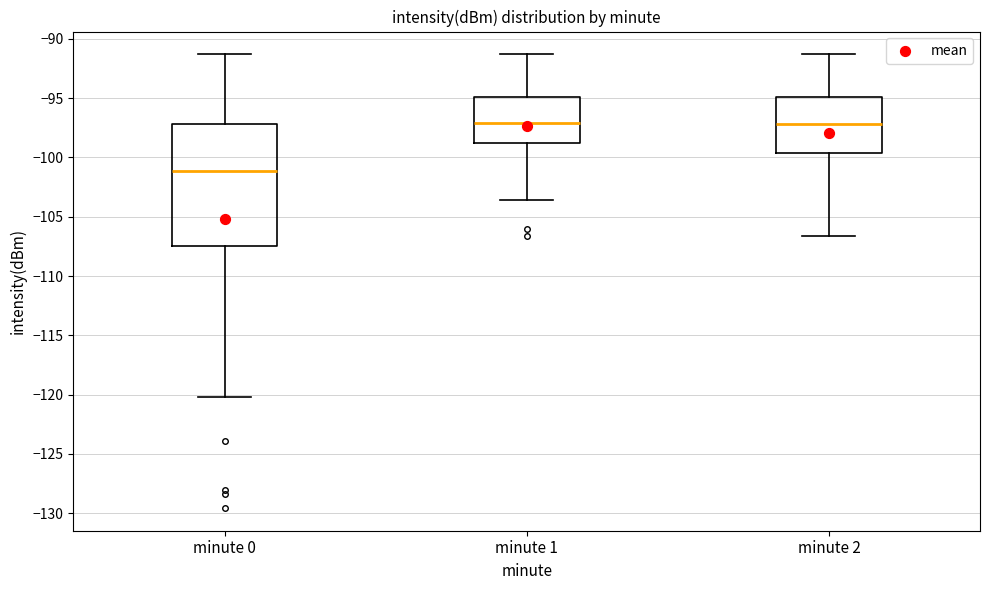

Reading left to right, read every box against the y-axis: the position of its median line, the range the box covers, and the ends of its whiskers. The values are not printed on the chart, so give them approximately, as read against the axis.

minute 0: median -101.0, box -107.5 to -97.0, whiskers -120.0 to -91.5
minute 1: median -97.0, box -99.0 to -95.0, whiskers -103.5 to -91.5
minute 2: median -97.0, box -99.5 to -95.0, whiskers -106.5 to -91.5